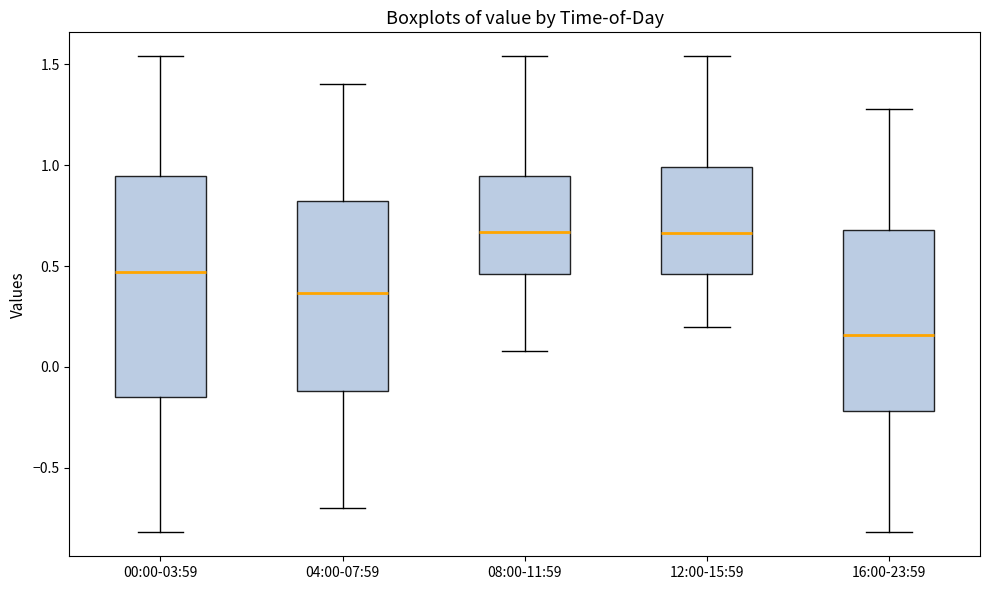

Reading left to right, transcribe this box plot: for each box, give where its median line is, the range the box spans, and where its two whiskers end, as read against the y-axis. The values are not printed on the chart, so give them approximately, as read against the axis.

00:00-03:59: median 0.45, box -0.15 to 0.95, whiskers -0.80 to 1.55
04:00-07:59: median 0.35, box -0.10 to 0.80, whiskers -0.70 to 1.40
08:00-11:59: median 0.65, box 0.45 to 0.95, whiskers 0.10 to 1.55
12:00-15:59: median 0.65, box 0.45 to 1.00, whiskers 0.20 to 1.55
16:00-23:59: median 0.15, box -0.20 to 0.70, whiskers -0.80 to 1.30